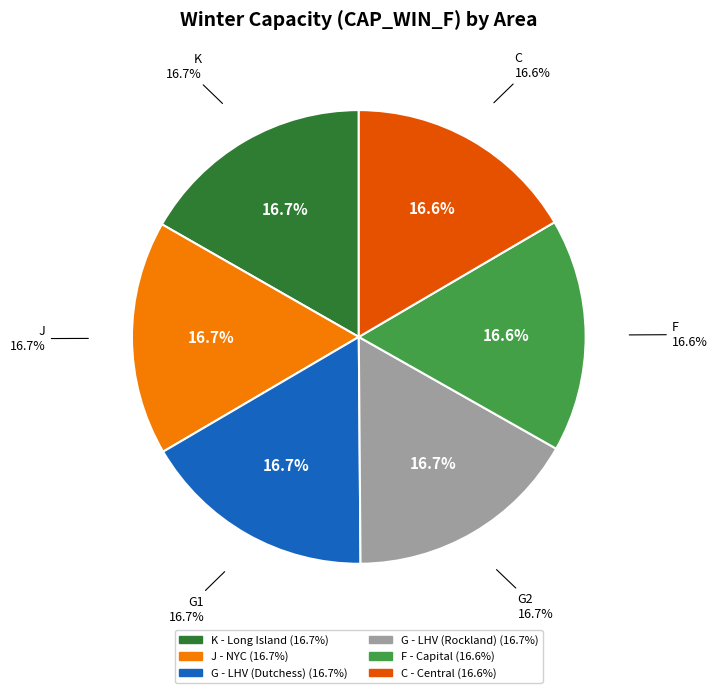

Which category has the smallest portion of the pie?

C